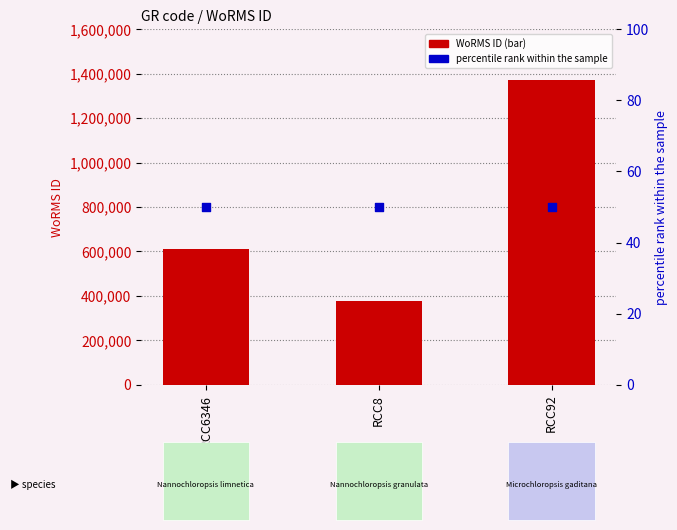

At which category is the sum across all series the highest?

RCC92